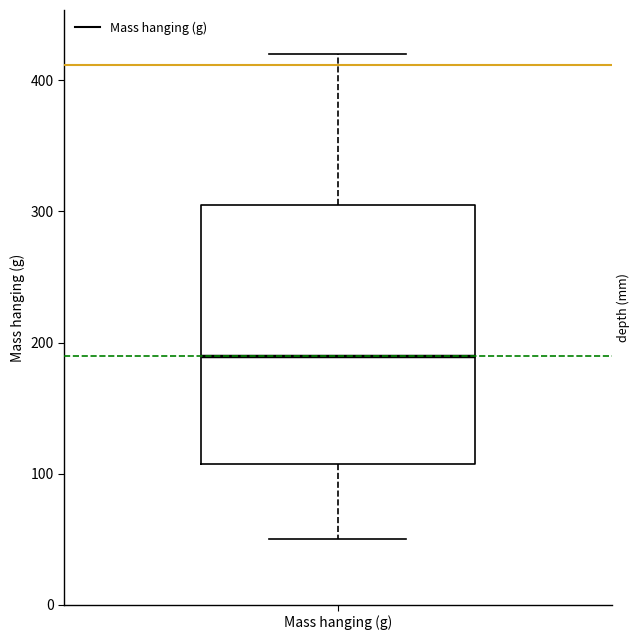

Transcribe this box plot: give where the median line is, the range the box spans, and where the two whiskers end, as read against the y-axis. The values are not printed on the chart, so give them approximately, as read against the axis.

median 190, box 110 to 310, whiskers 50 to 420